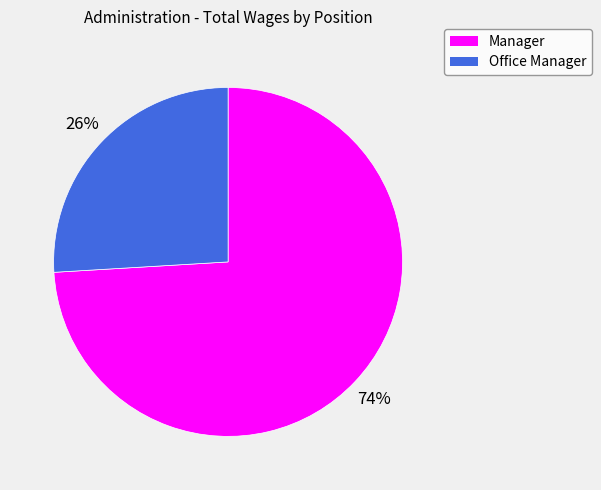

To the nearest percent, what is the difference between the Office Manager and Manager slice percentages?

48%